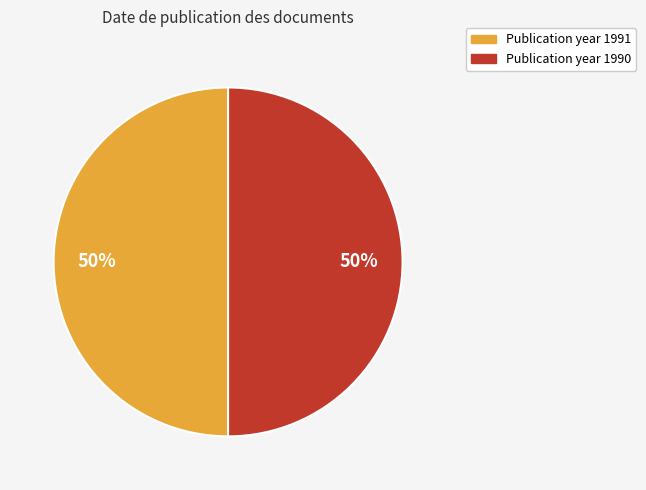

To the nearest percent, what is the average slice percentage?

50%